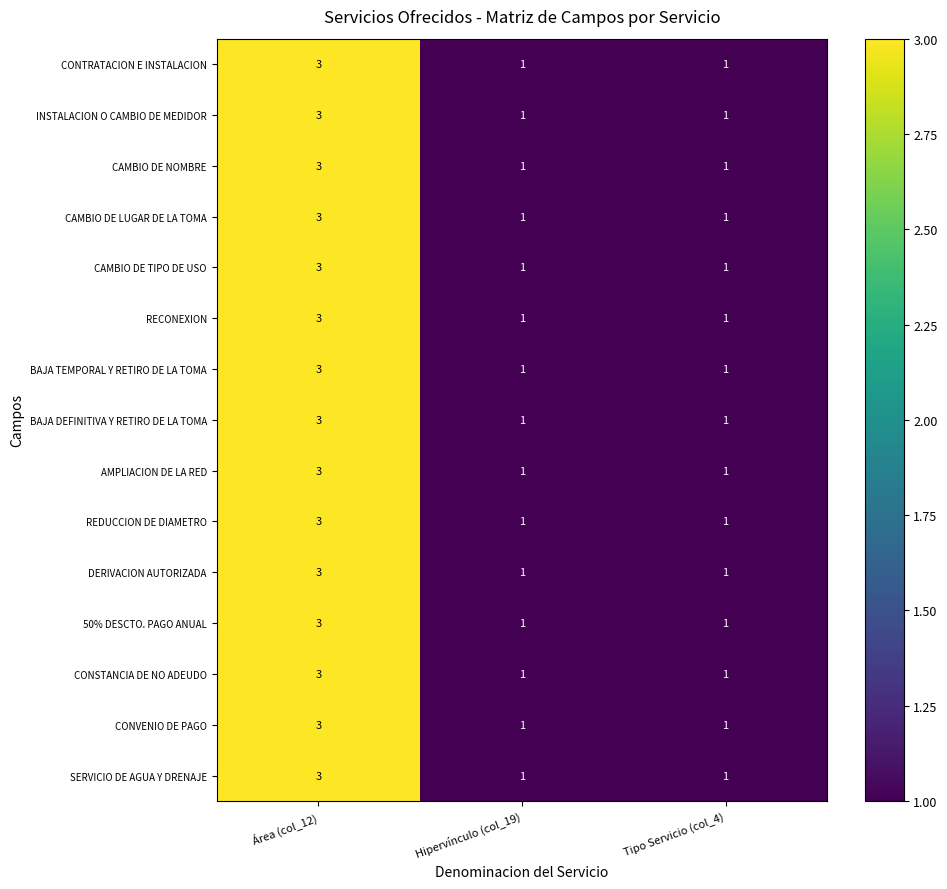

Is it true that BAJA TEMPORAL Y RETIRO DE LA TOMA equals 1 at Tipo Servicio (col_4)?

True